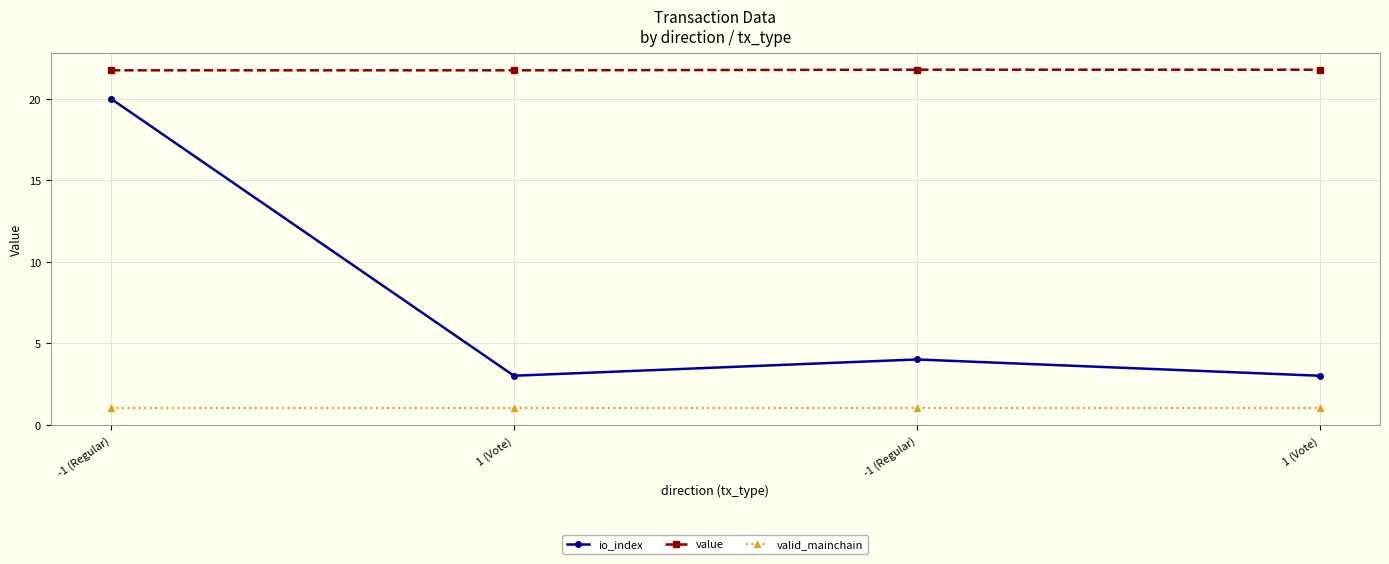

True or false: value has more than 0 points higher than both neighbors.

False